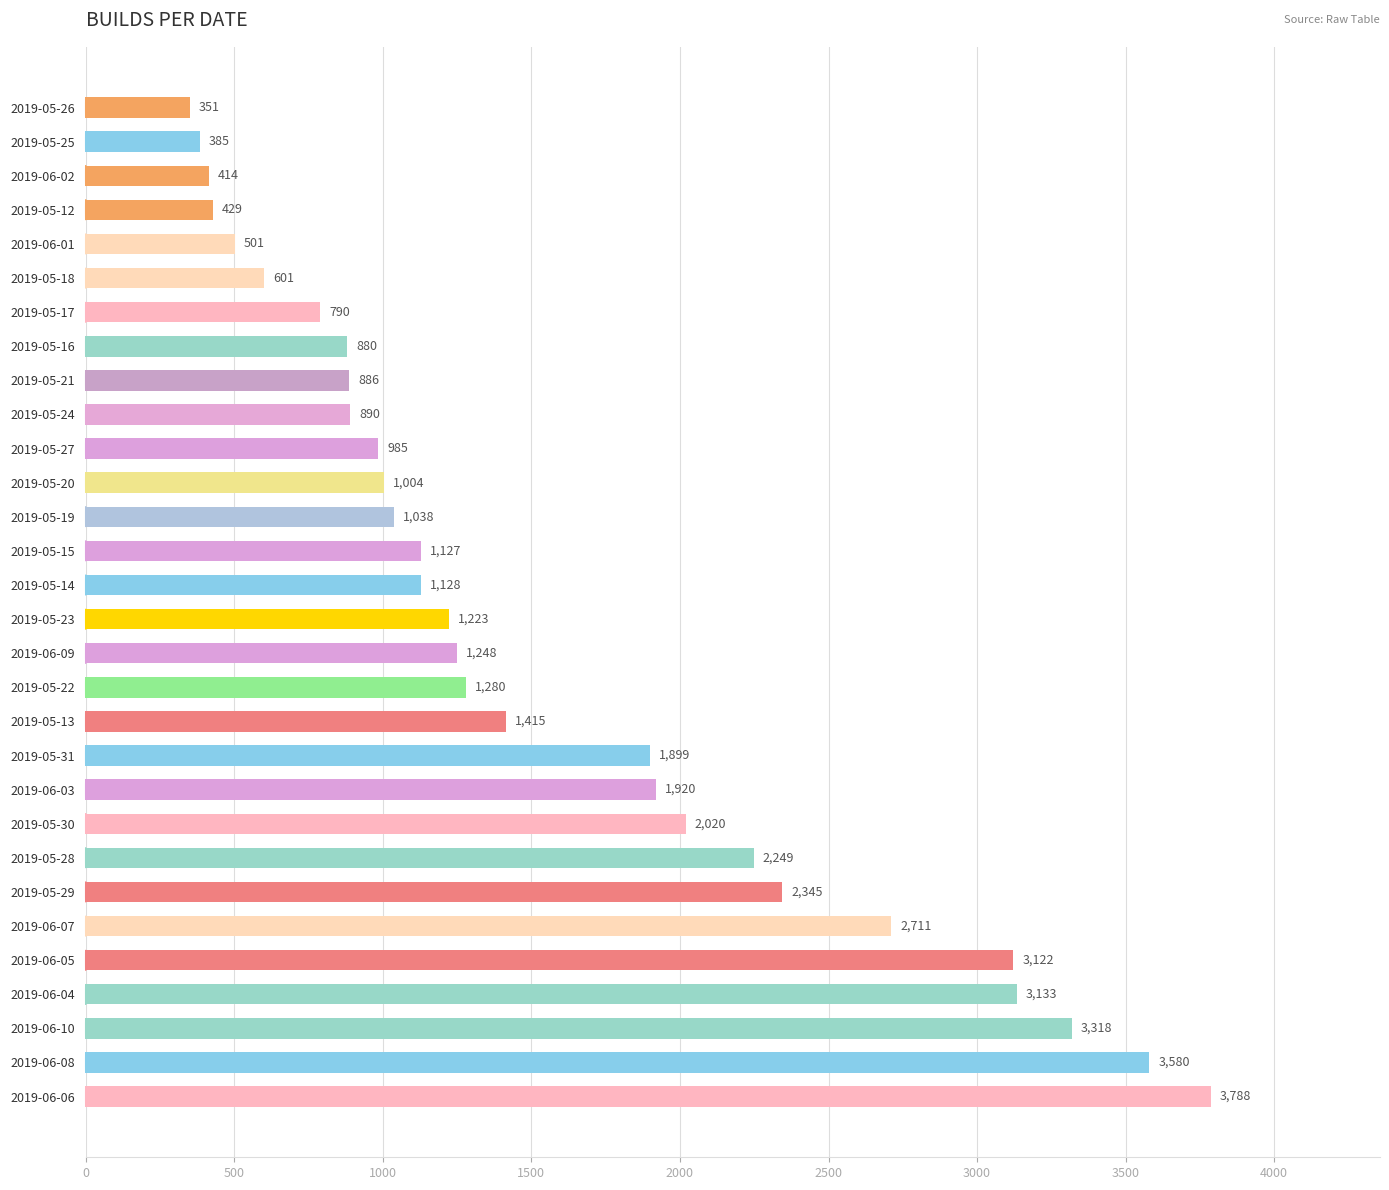

What is the sum of the values at 2019-06-05 and 2019-05-31?

5021